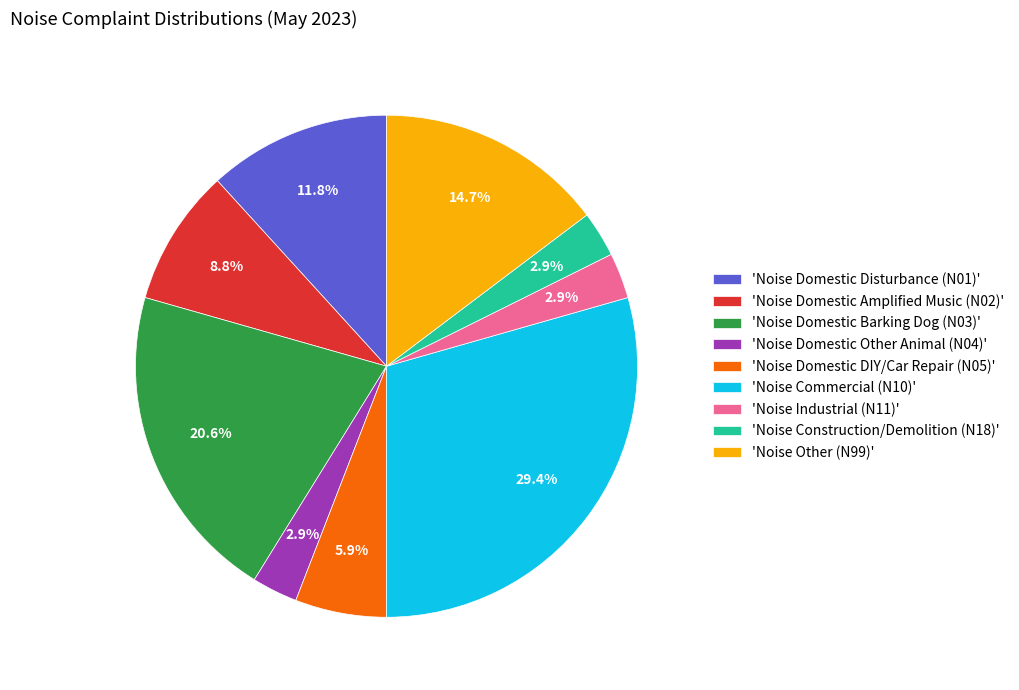

What is the ratio of the value at 'Noise Commercial (N10)' to the value at 'Noise Domestic DIY/Car Repair (N05)'?

5.0